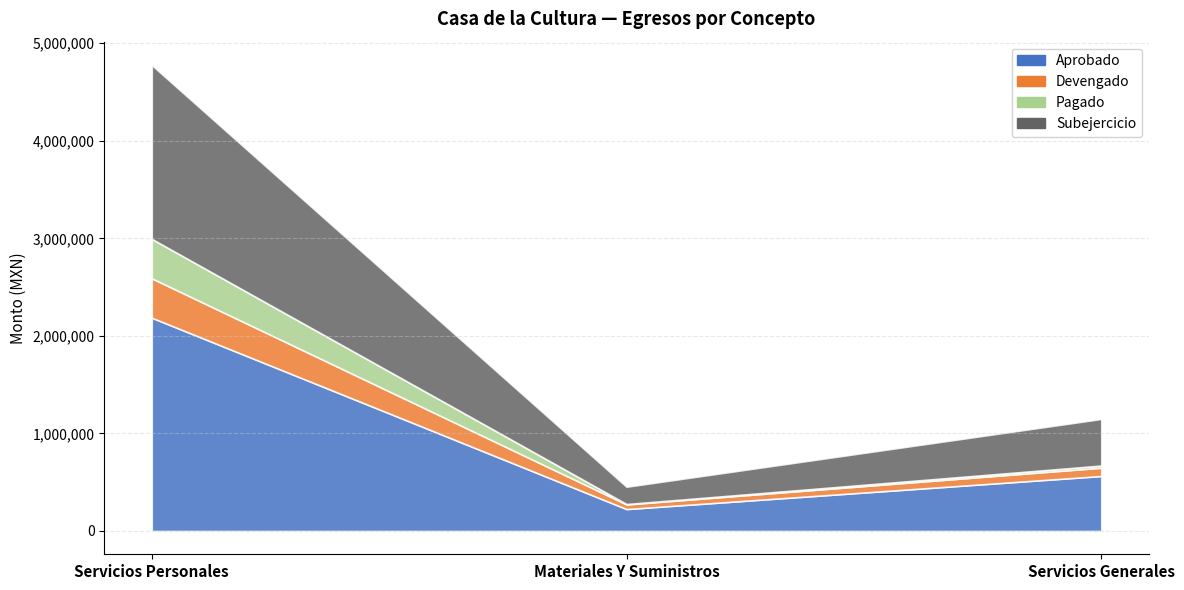

What is the sum of the Devengado values at Servicios Generales and Materiales Y Suministros?

132719.8